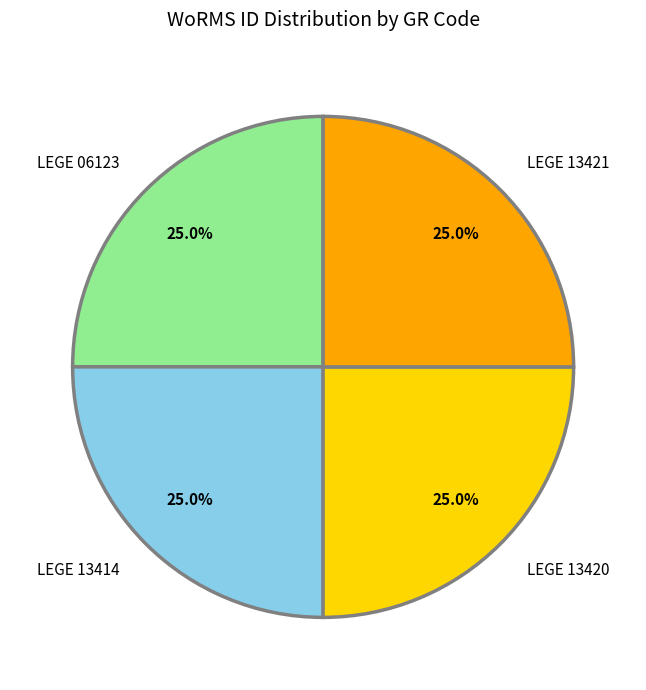

Is it true that LEGE 13421 is 13% of the pie?

False